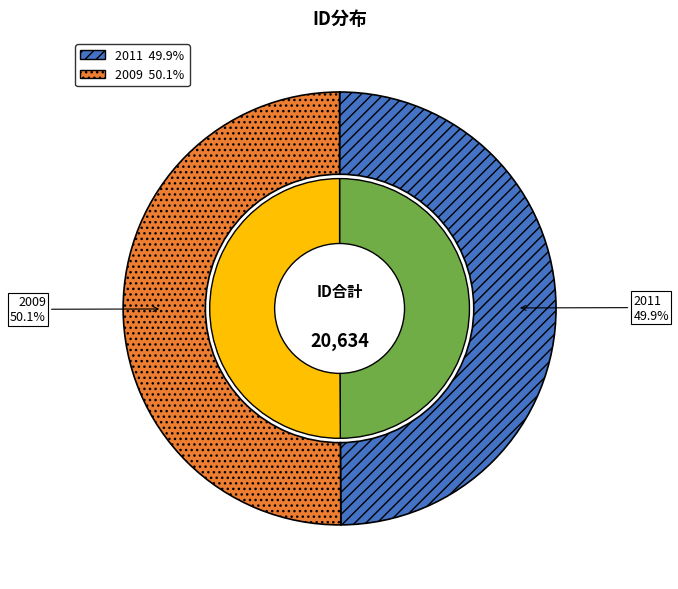

Rank the categories by value from lowest to highest.

2011, 2009